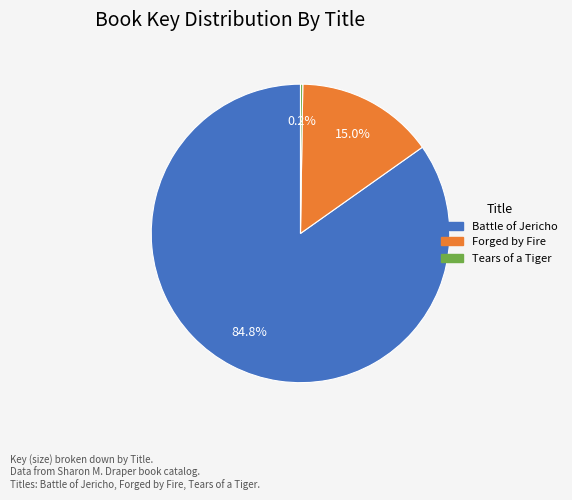

Between Battle of Jericho and Forged by Fire, which is larger?

Battle of Jericho